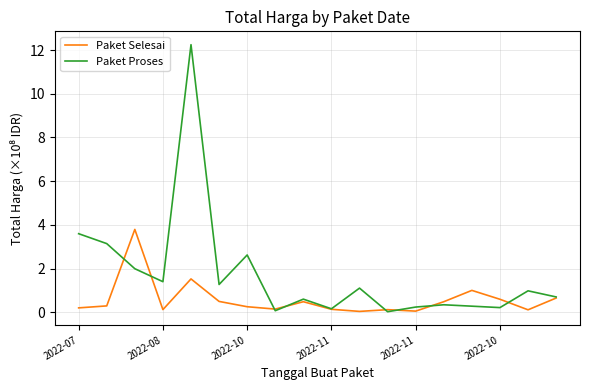

What is the greatest value displayed?

12.2